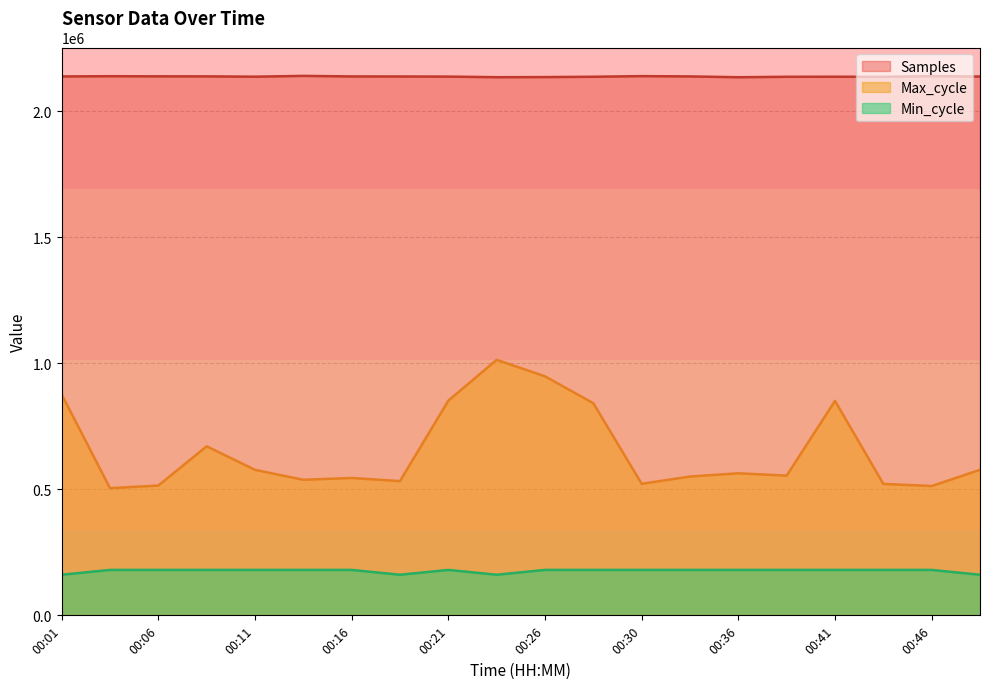

Is the value of Max_cycle at 00:23 greater than the value of Min_cycle at 00:04?

Yes